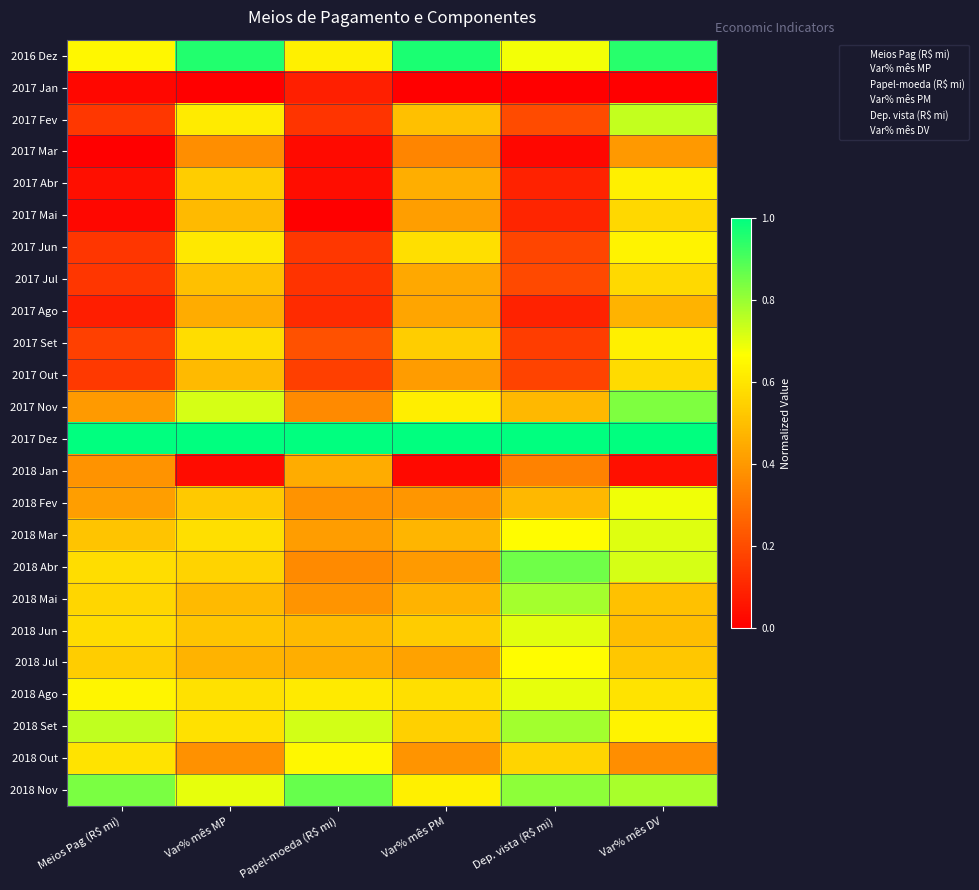

What is the spread (max minus min) of values at Var% mês MP?

1.0